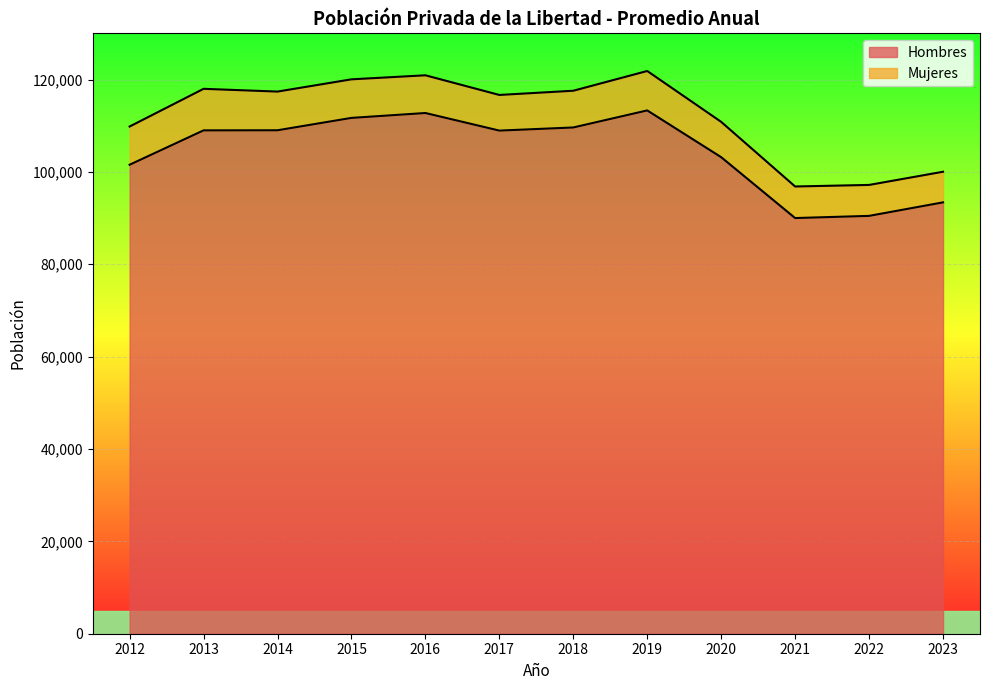

What is the maximum value shown in the chart?

113308.8